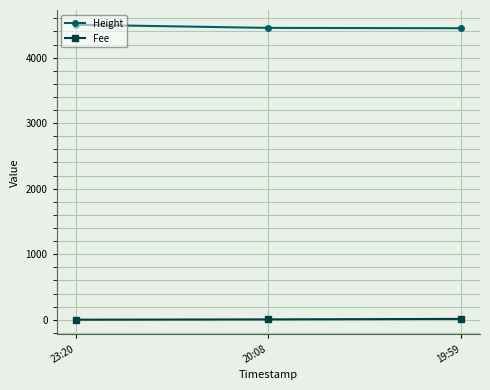

The value of Height at 23:20 is 5913.1. True or false?

False